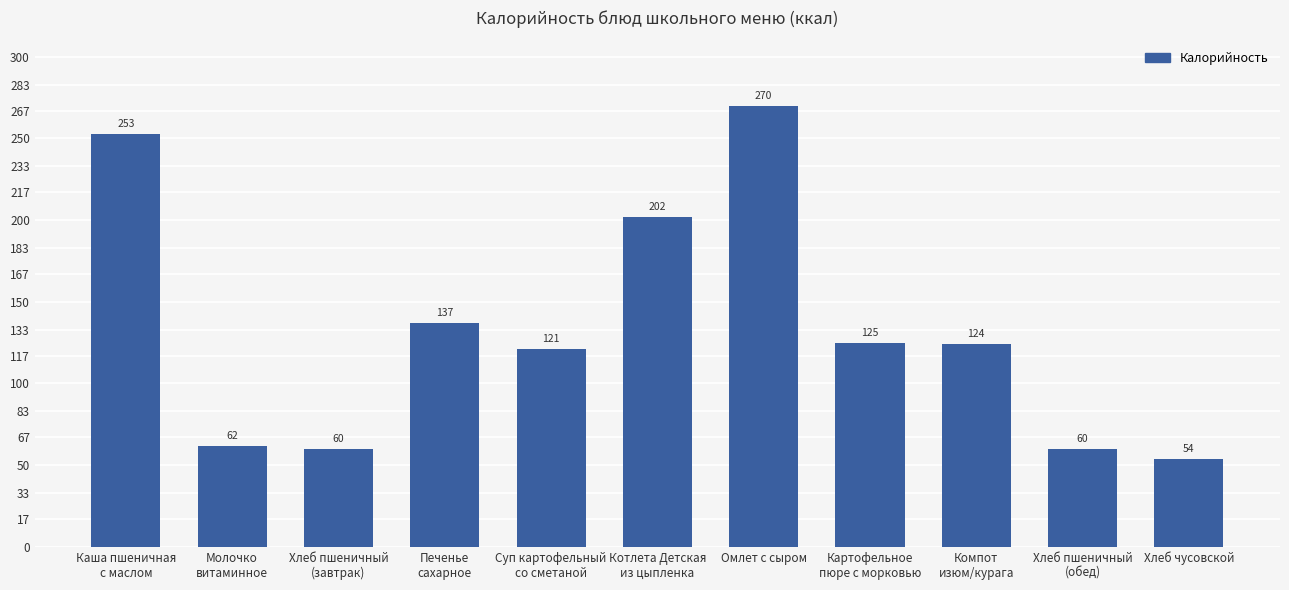

Reading left to right, extract all data points from this chart.

Каша пшеничная
с маслом=253	Молочко
витаминное=62	Хлеб пшеничный
(завтрак)=60	Печенье
сахарное=137	Суп картофельный
со сметаной=121	Котлета Детская
из цыпленка=202	Омлет с сыром=270	Картофельное
пюре с морковью=125	Компот
изюм/курага=124	Хлеб пшеничный
(обед)=60	Хлеб чусовской=54